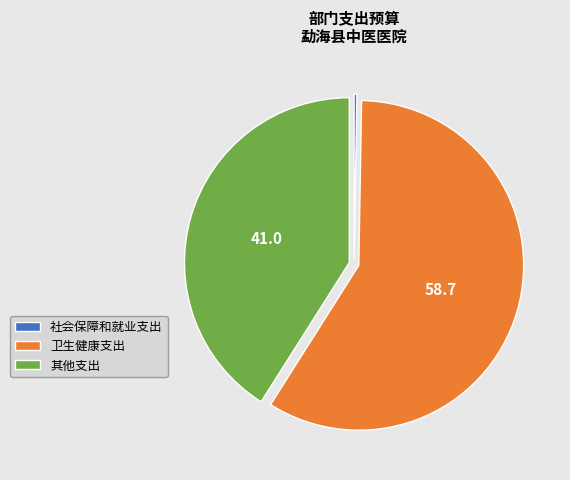

Is it true that 卫生健康支出 is 59% of the pie?

True